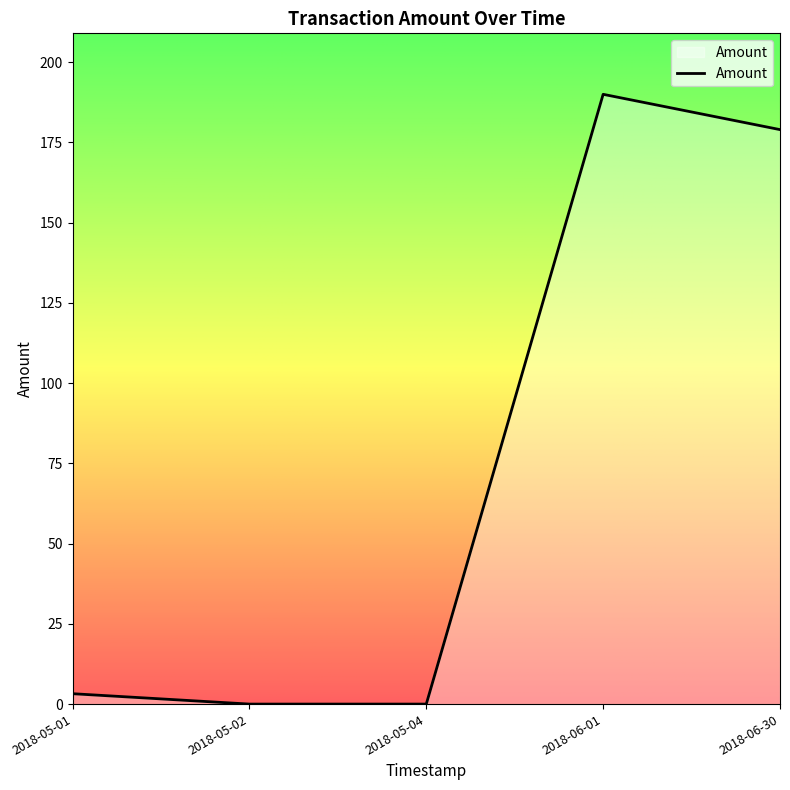

At which category does the chart reach its peak across all series?

2018-06-01